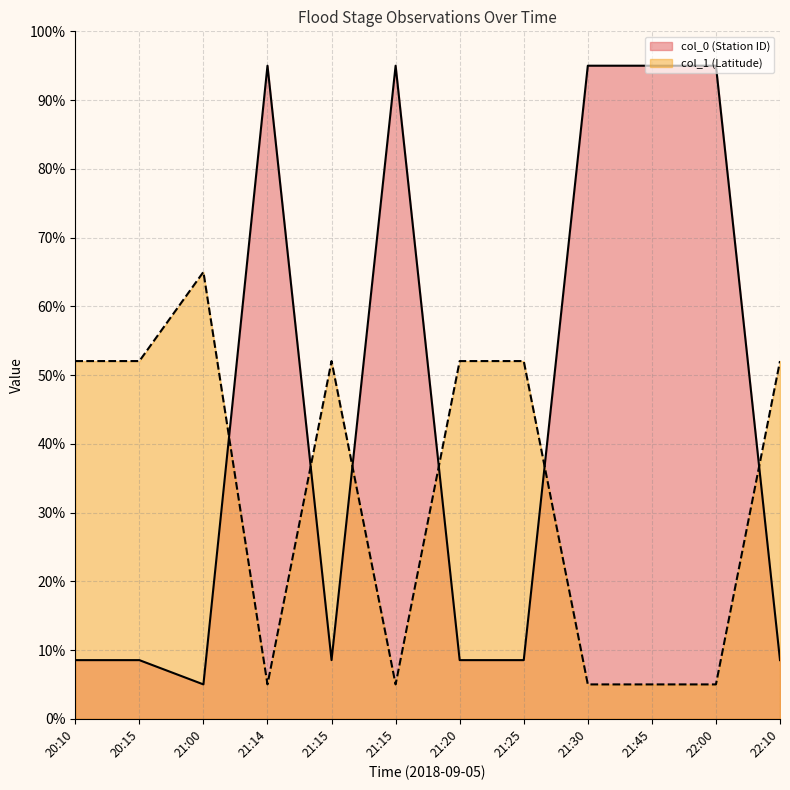

List the series in order of their peak value, lowest first.

col_1 (Latitude), col_0 (Station ID)